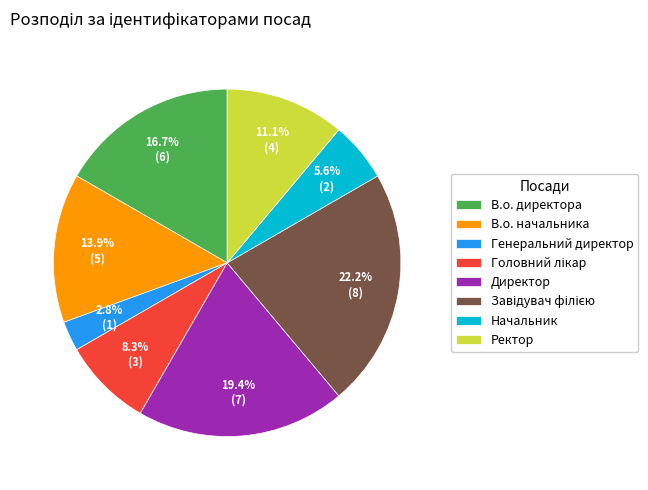

Does any single category account for the majority?

No